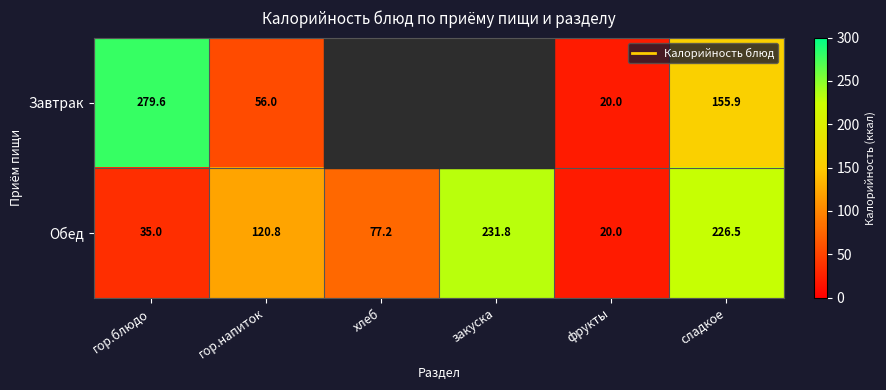

Is it true that Завтрак equals 33.7 at гор.напиток?

False